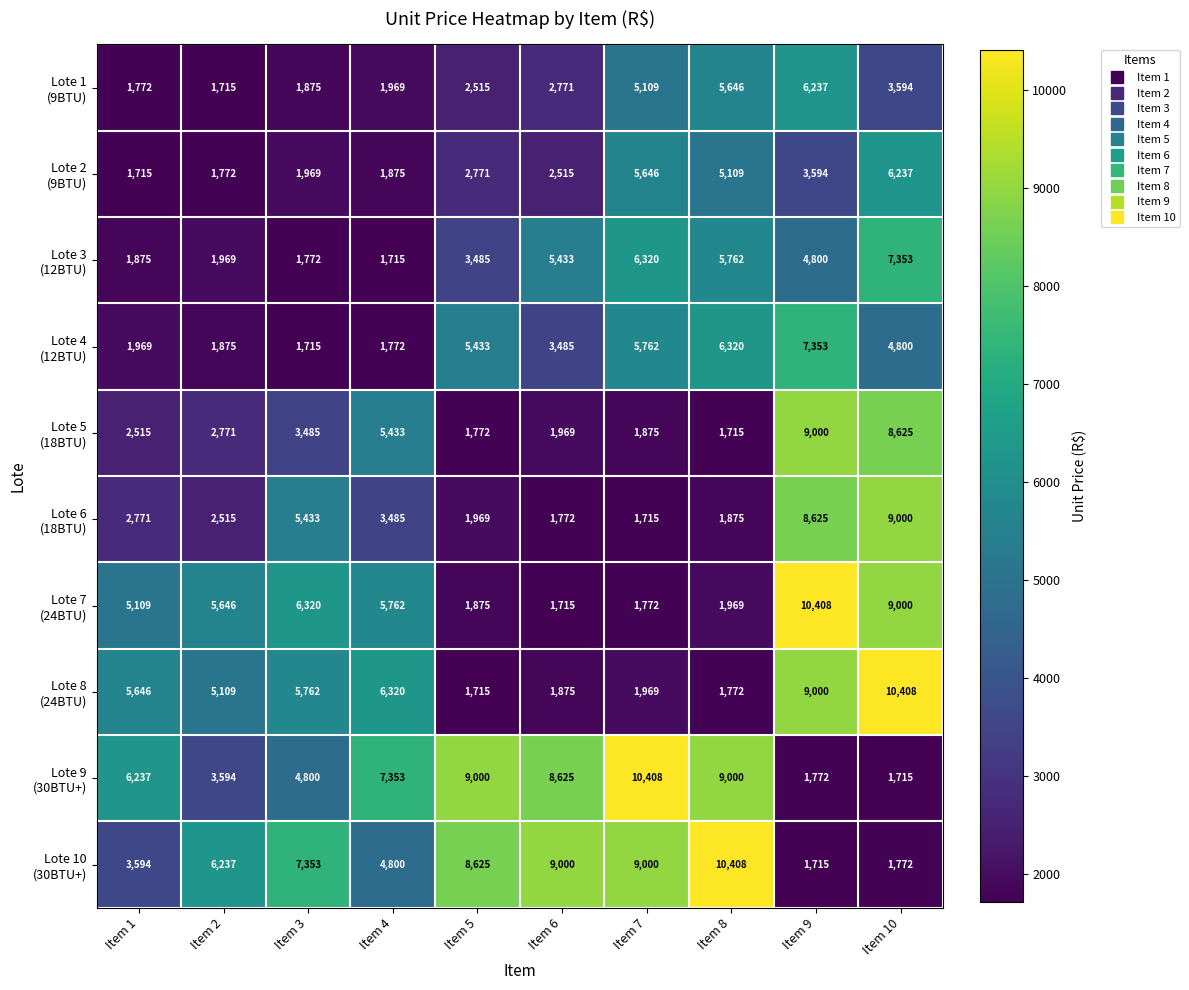

What is the difference between the highest and lowest values at Item 8?

8693